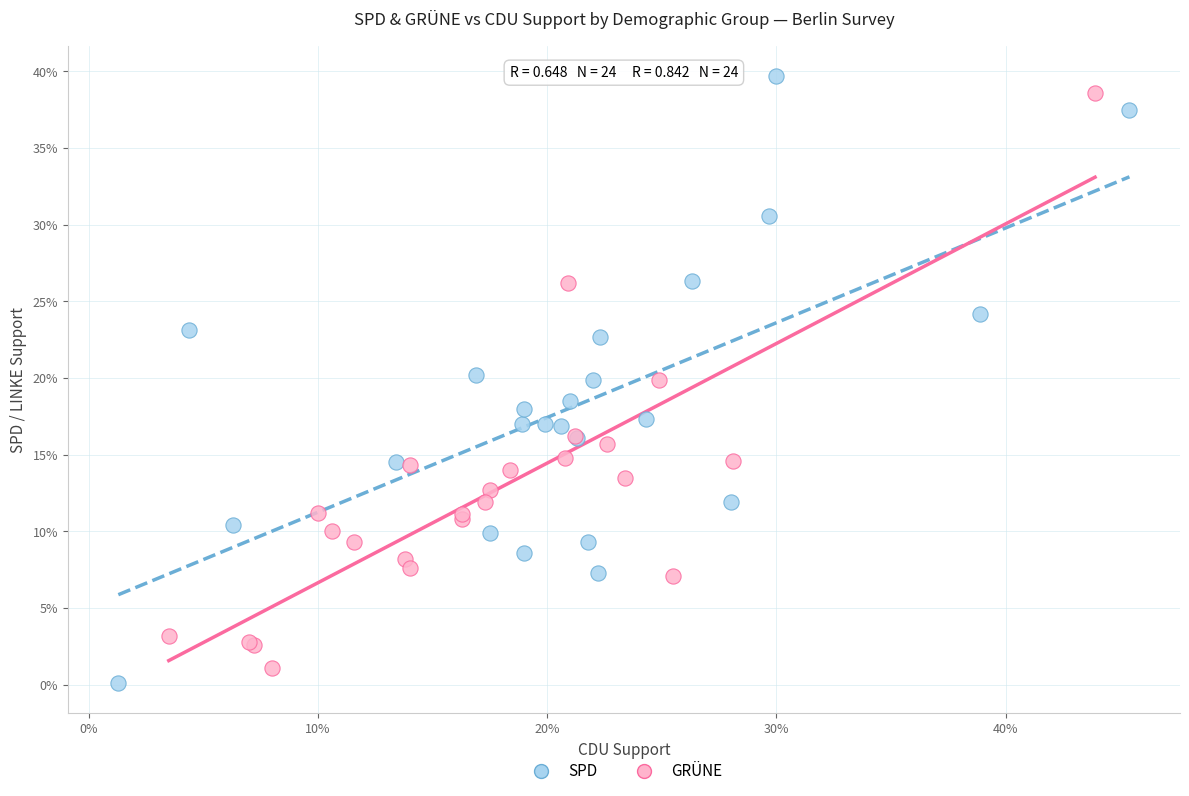

Which series contains the highest Y value?

SPD